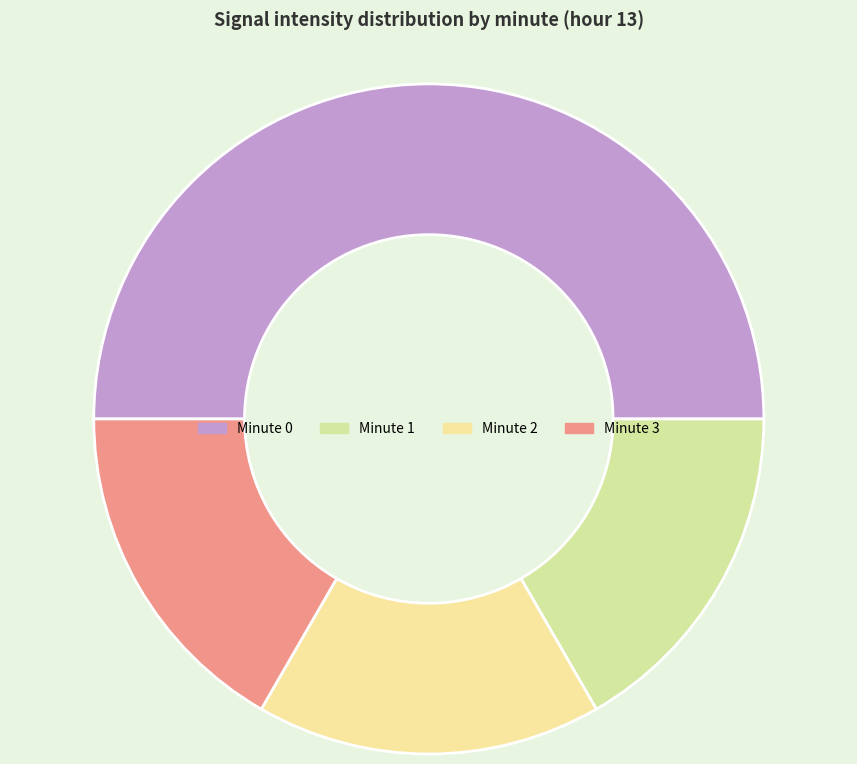

How many slices are in this pie chart?

4